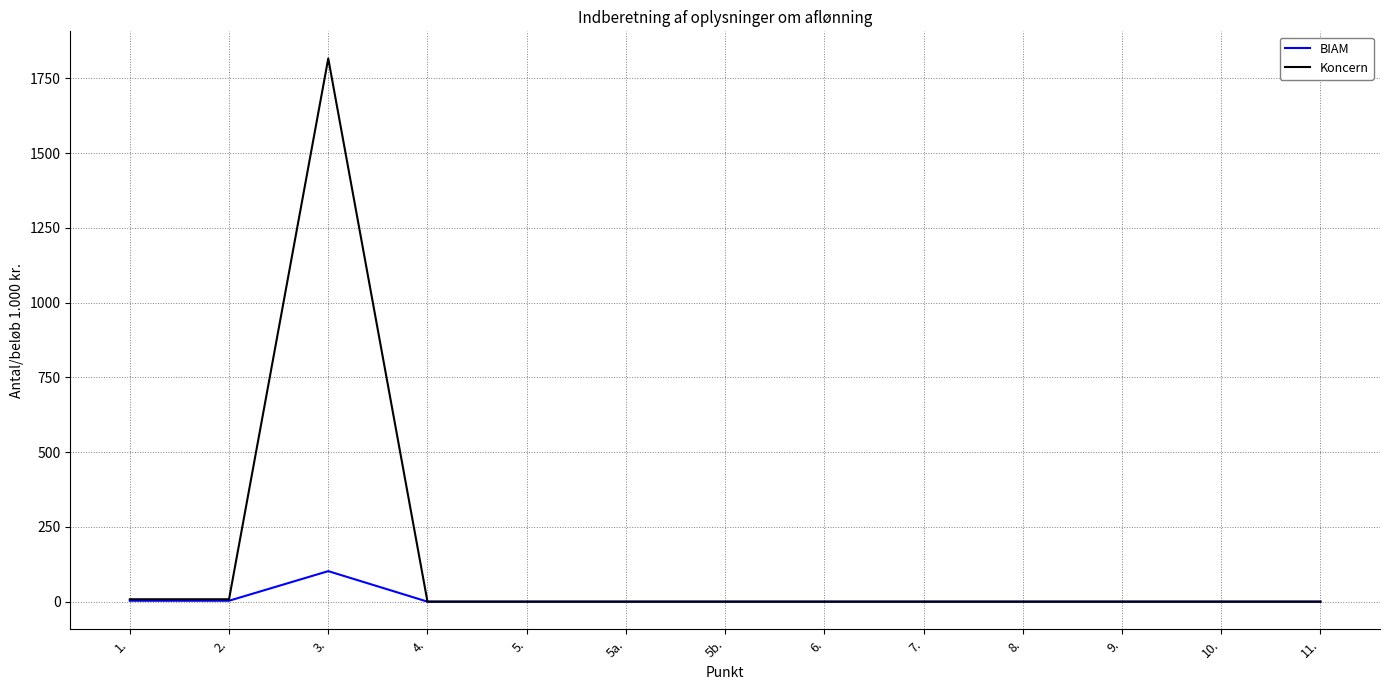

At which category is the sum across all series the highest?

3.